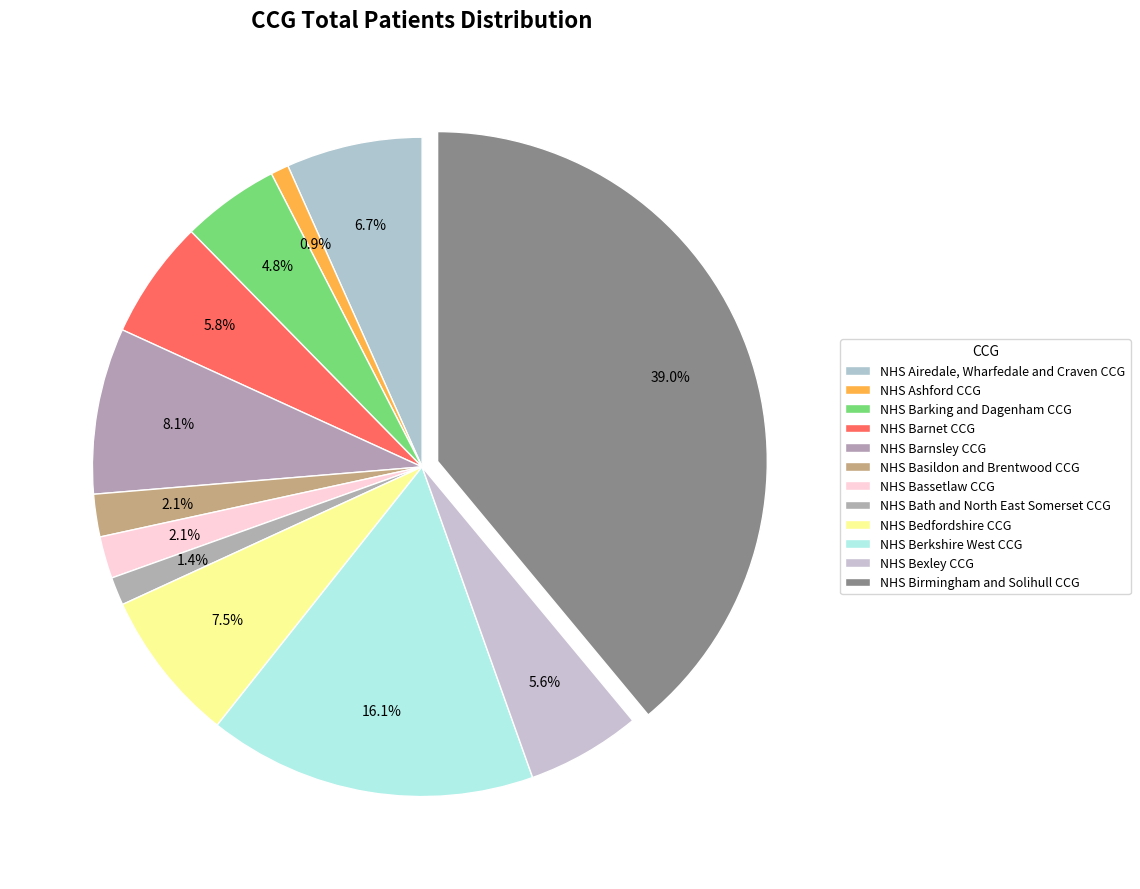

To the nearest percent, what portion does NHS Berkshire West CCG represent?

16%